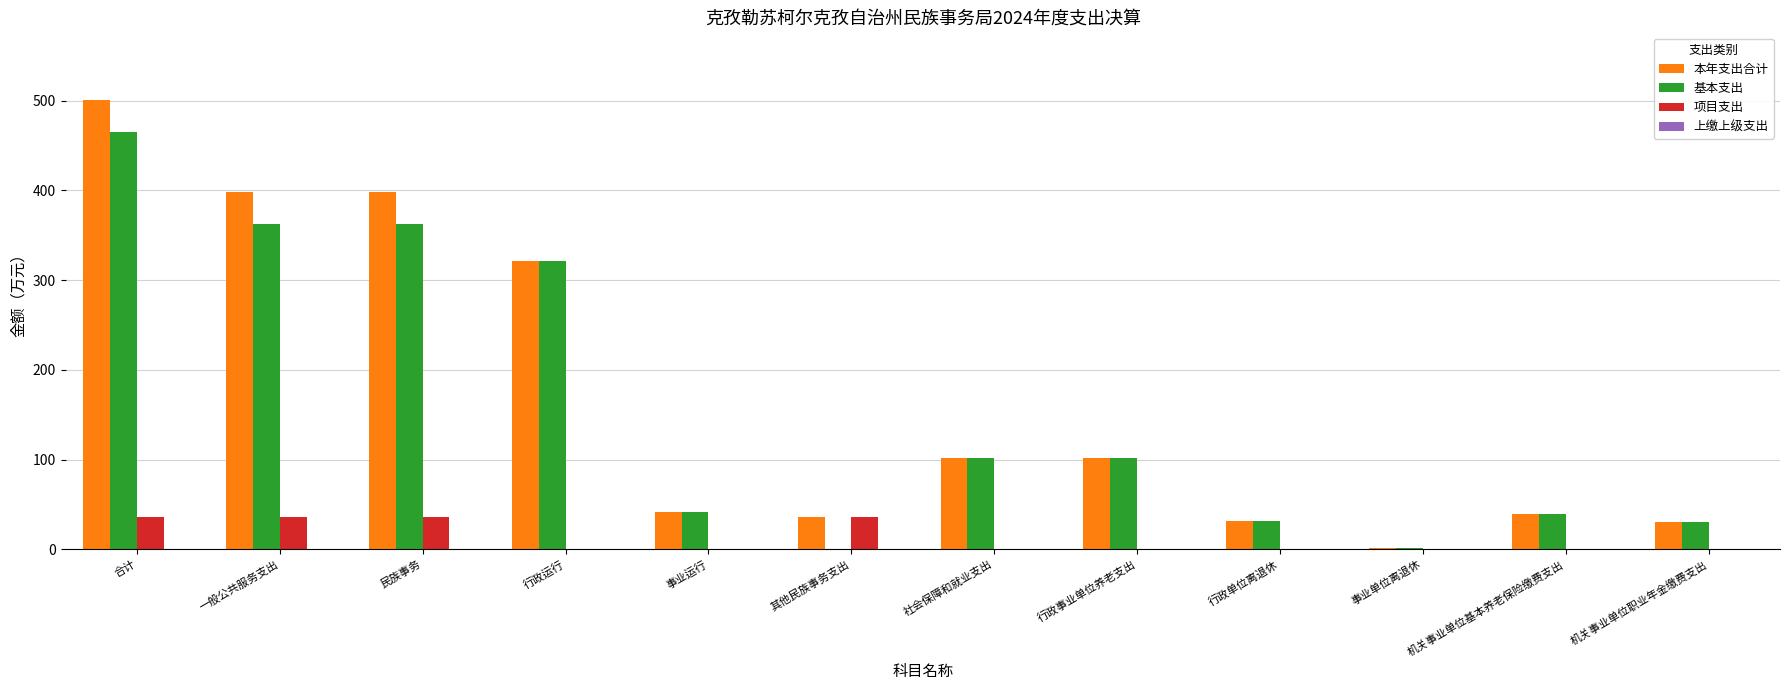

The value of 项目支出 at 其他民族事务支出 is 57.0. True or false?

False